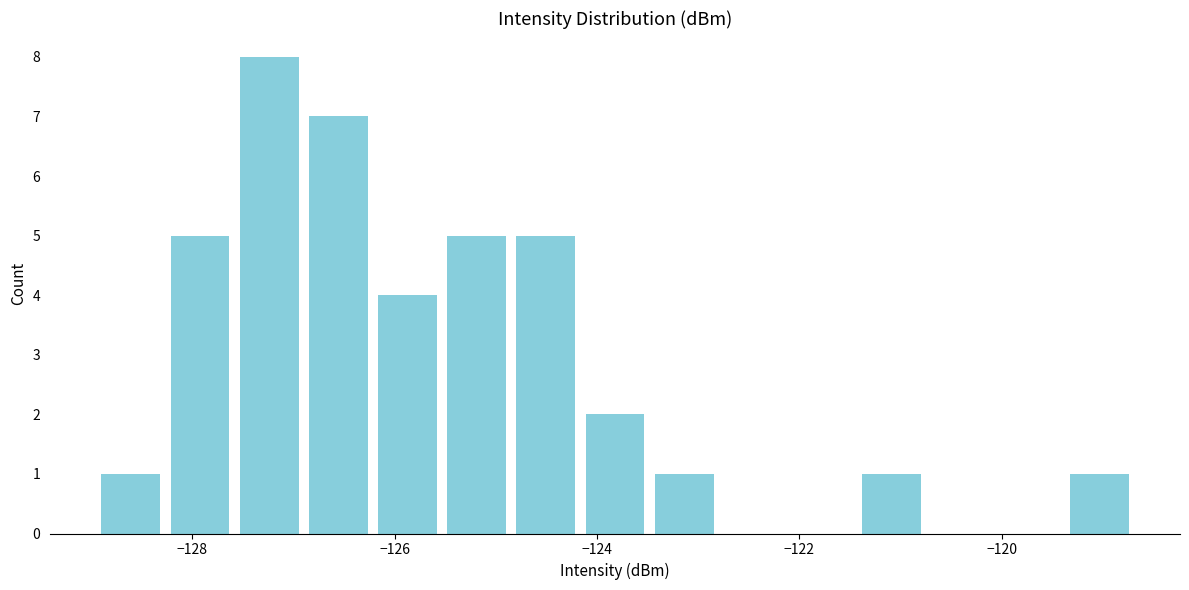

Around what value on the x-axis is the tallest bar? Give the approximate position of its centre, as read against the axis.

-127.2